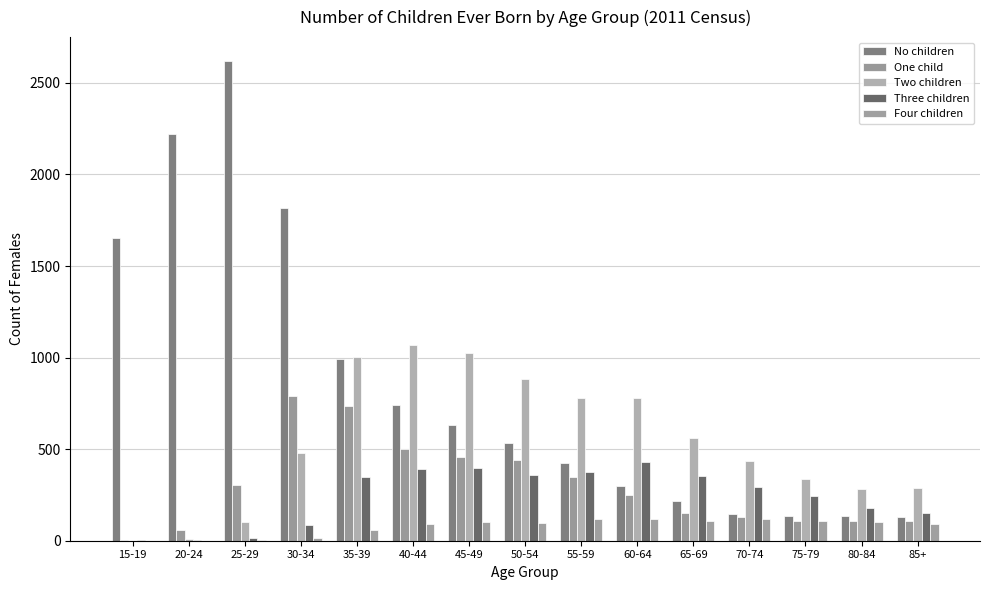

At which label does Three children reach its peak?

60-64